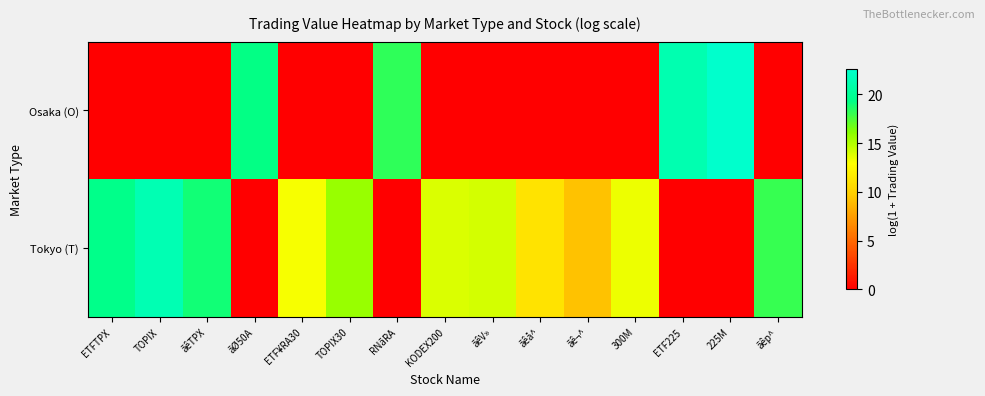

Which category has the highest value across all series?

225M